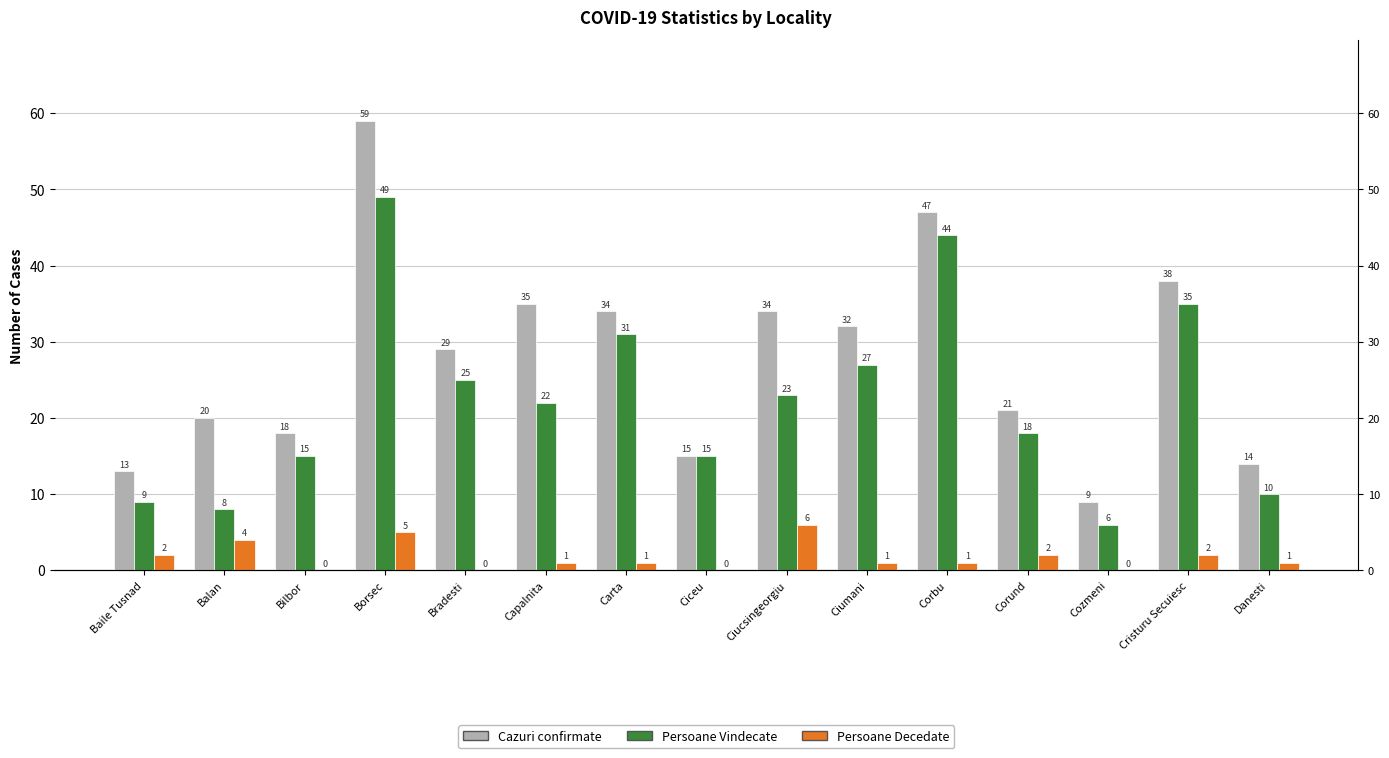

What is the sum of the Persoane Vindecate values at Bradesti and Cristuru Secuiesc?

60